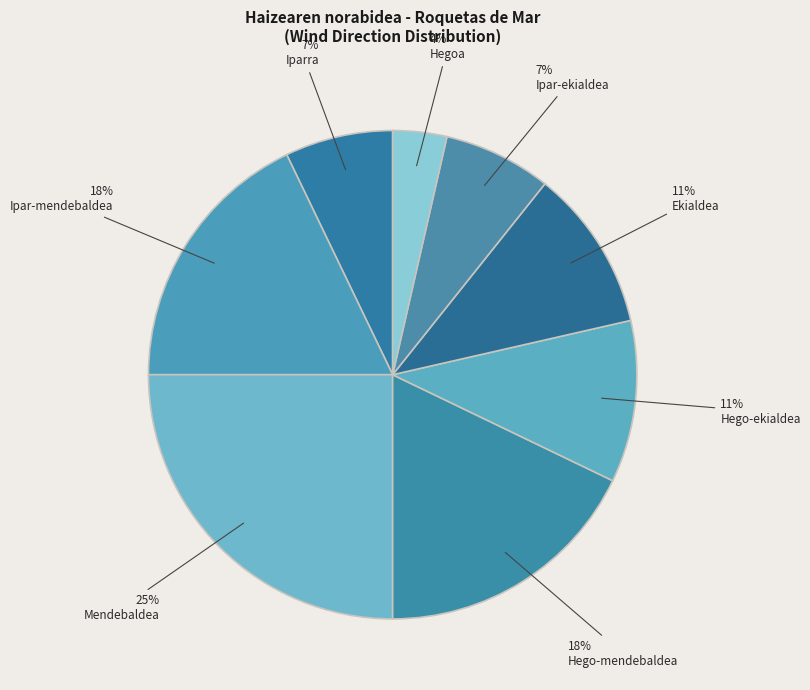

Is it true that Ipar-mendebaldea is 31% of the pie?

False